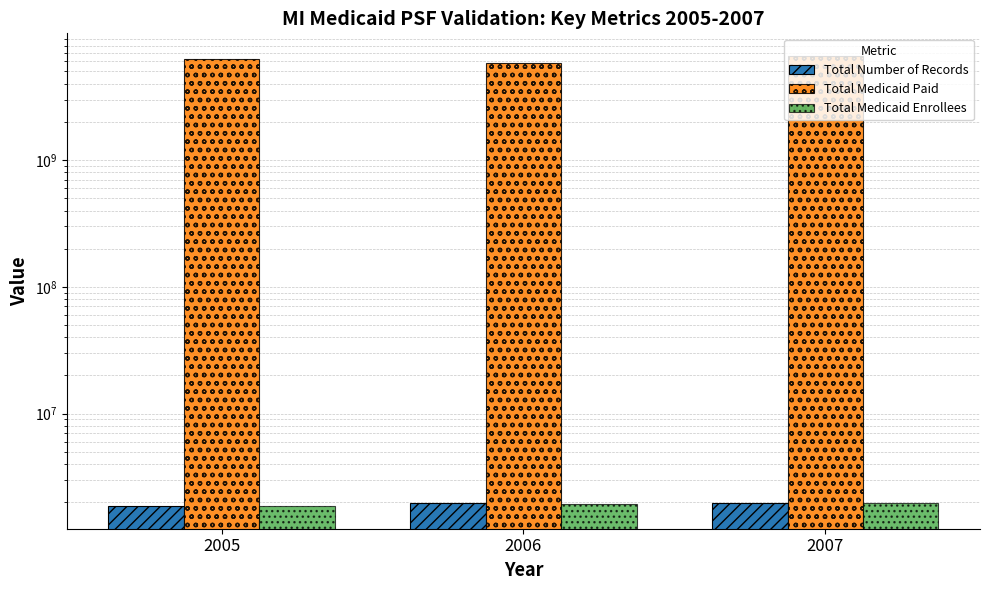

Reading left to right, transcribe all the data shown in this chart.

Total Number of Records: 2005=1878812	2006=1958996	2007=1982608
Total Medicaid Paid: 2005=6275252608	2006=5879765382	2007=6640859706
Total Medicaid Enrollees: 2005=1857775	2006=1938399	2007=1957490